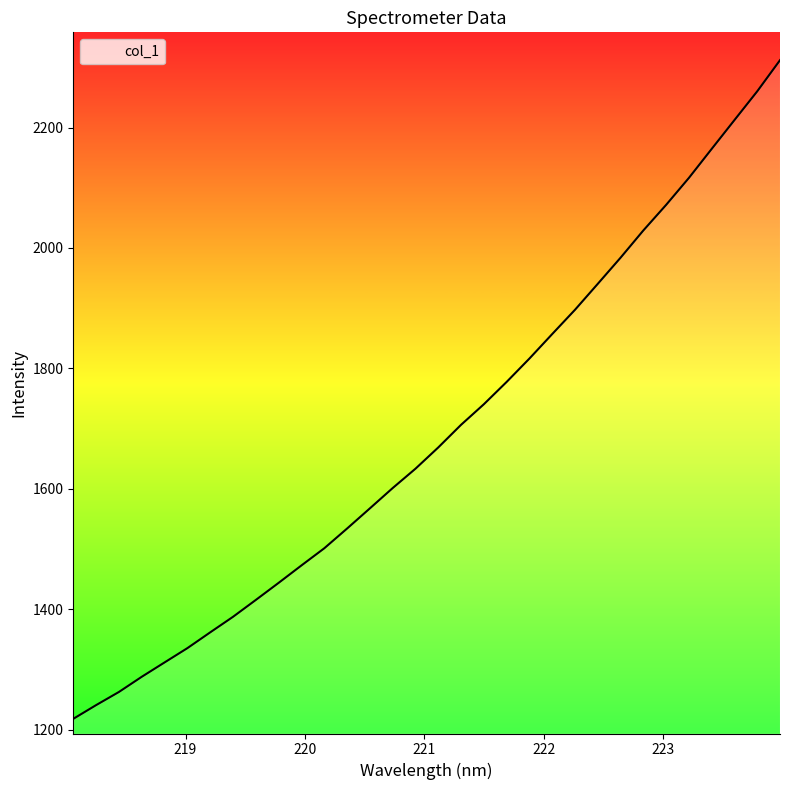

What is the maximum value shown in the chart?

2311.9